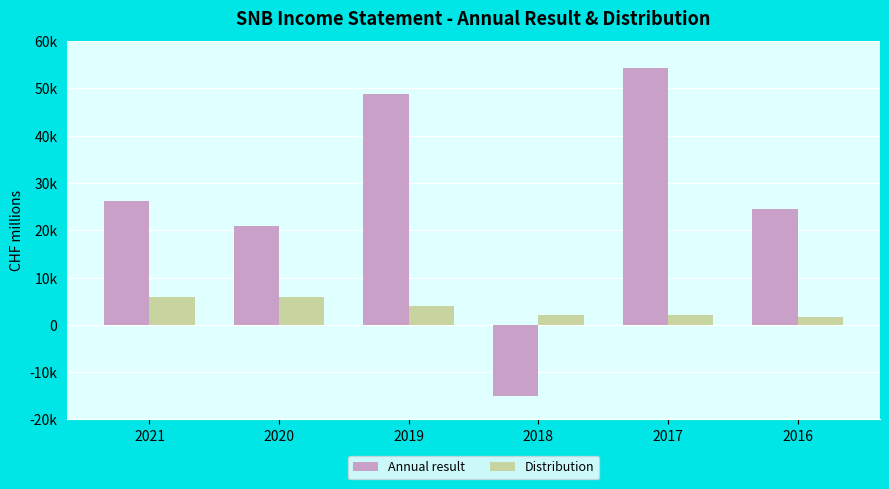

Which series has the largest range (max minus min)?

Annual result